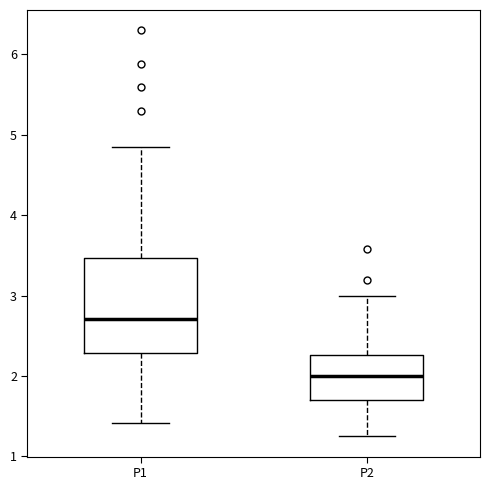

Which box is the tallest, from its lower edge to its upper edge?

P1